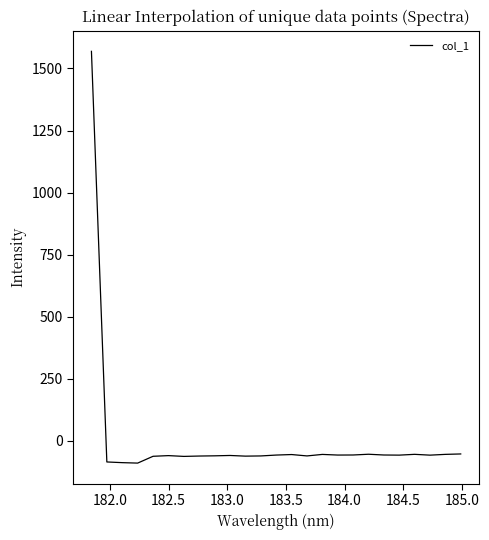

What is the greatest value displayed?

1568.9